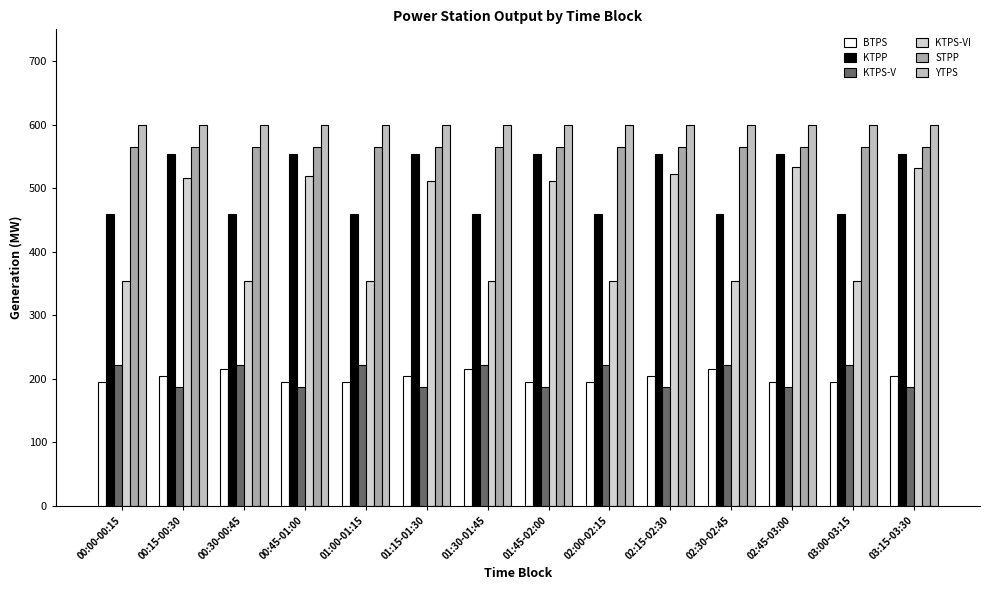

The value of KTPS-V at 01:30-01:45 is 300.9. True or false?

False